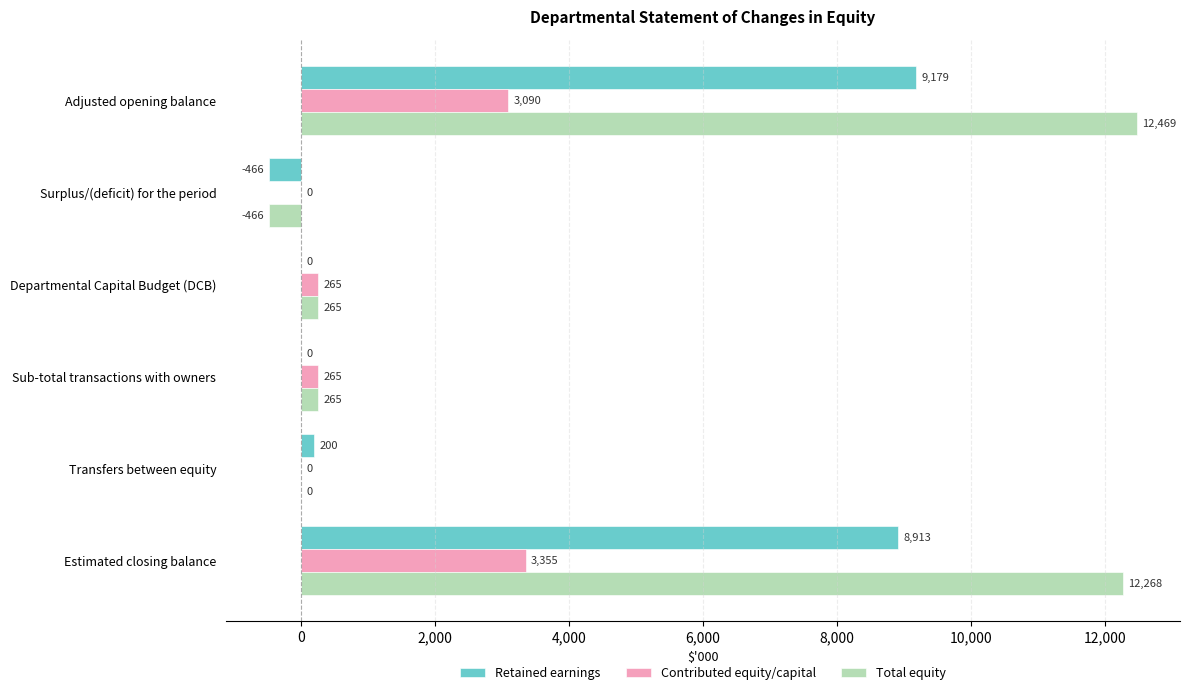

What is the sum of all Retained earnings values?

17826